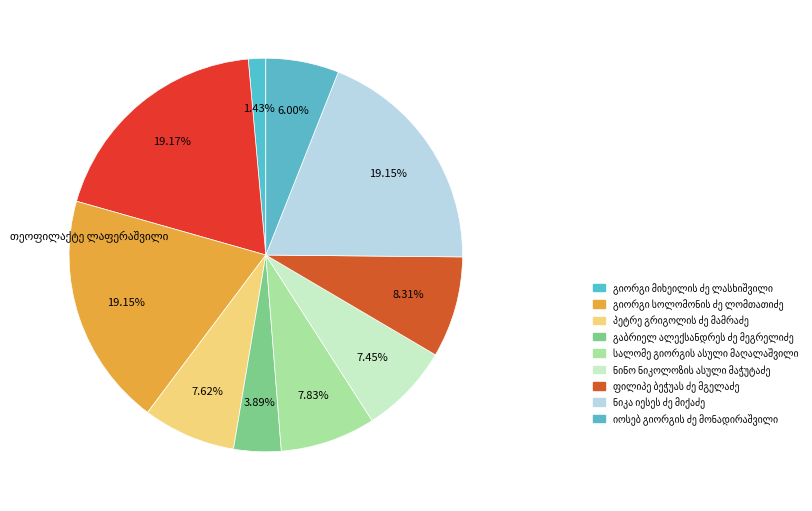

How many slices are in this pie chart?

10